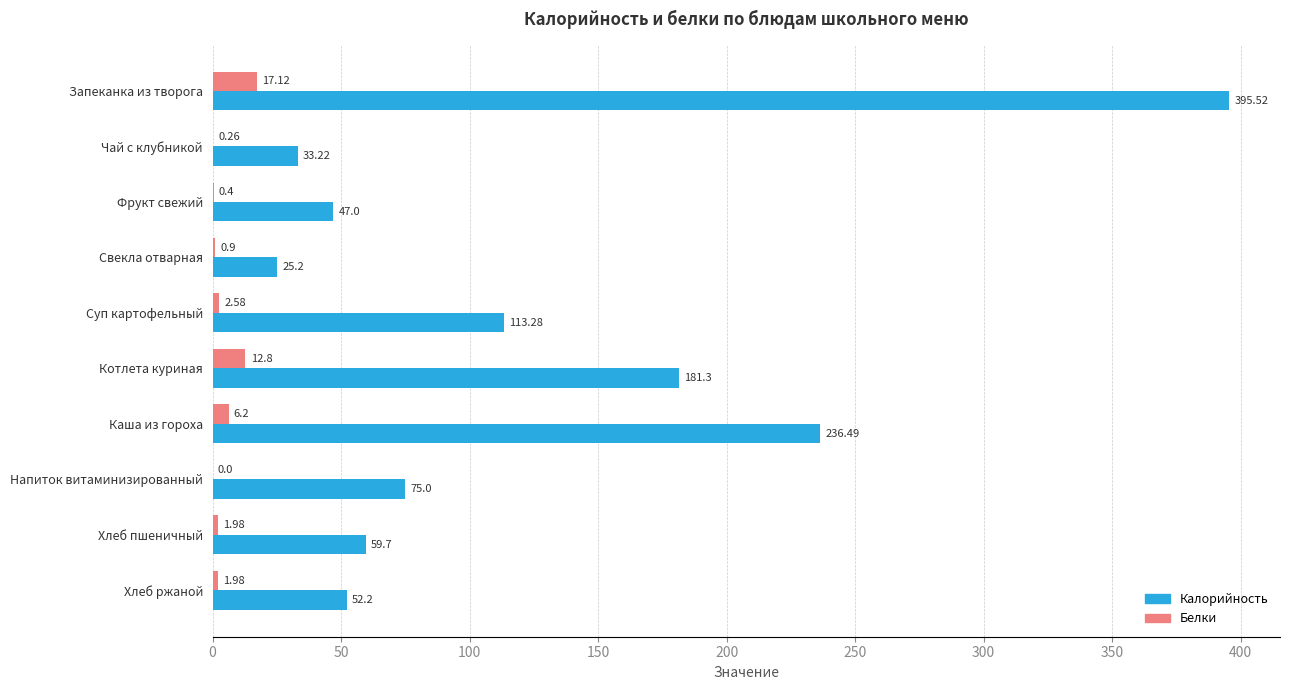

Which series has the largest total across all categories?

Калорийность